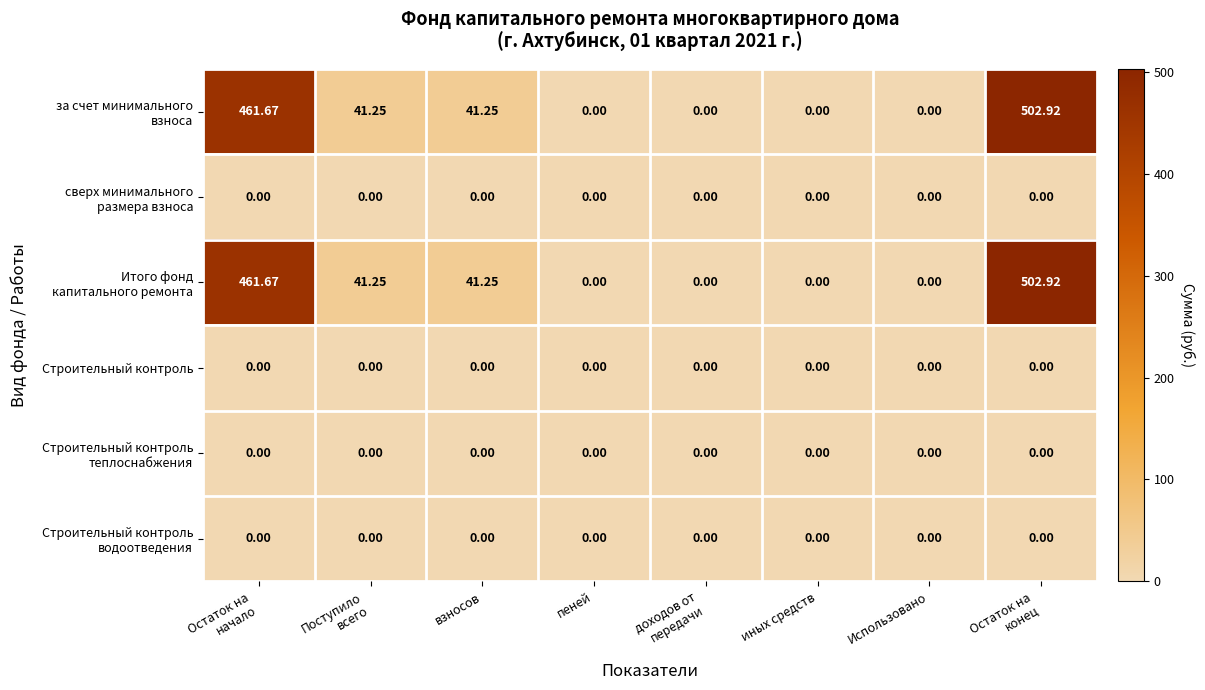

Which category has the highest value across all series?

Остаток на
конец